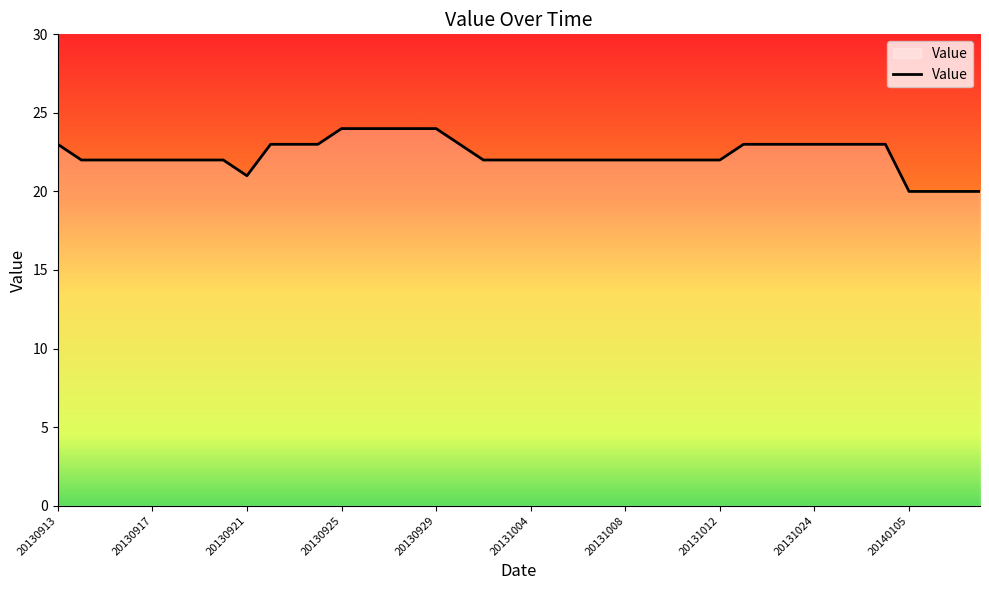

What is the difference between the maximum and minimum values?

4